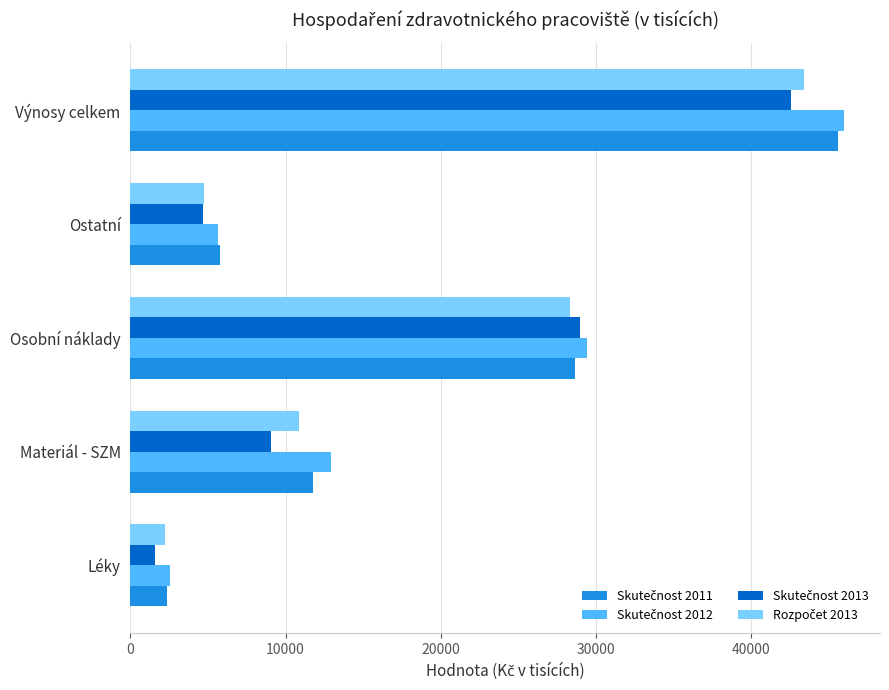

What is the spread (max minus min) of values at Ostatní?

1062.1